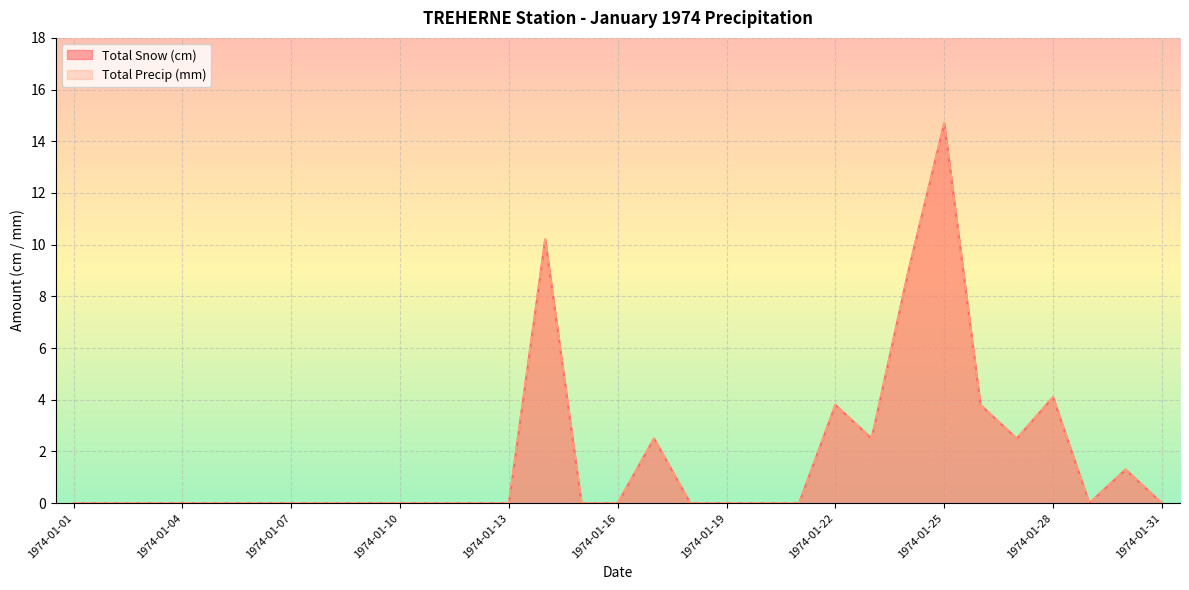

Reading right to left, transcribe all the data shown in this chart.

Total Snow (cm): 0.0	1.3	0.0	4.1	2.5	3.8	14.7	8.9	2.5	3.8	0.0	0.0	0.0	0.0	2.5	0.0	0.0	10.2	0.0	0.0	0.0	0.0	0.0	0.0	0.0	0.0	0.0	0.0	0.0	0.0	0.0
Total Precip (mm): 0.0	1.3	0.0	4.1	2.5	3.8	14.7	8.9	2.5	3.8	0.0	0.0	0.0	0.0	2.5	0.0	0.0	10.2	0.0	0.0	0.0	0.0	0.0	0.0	0.0	0.0	0.0	0.0	0.0	0.0	0.0